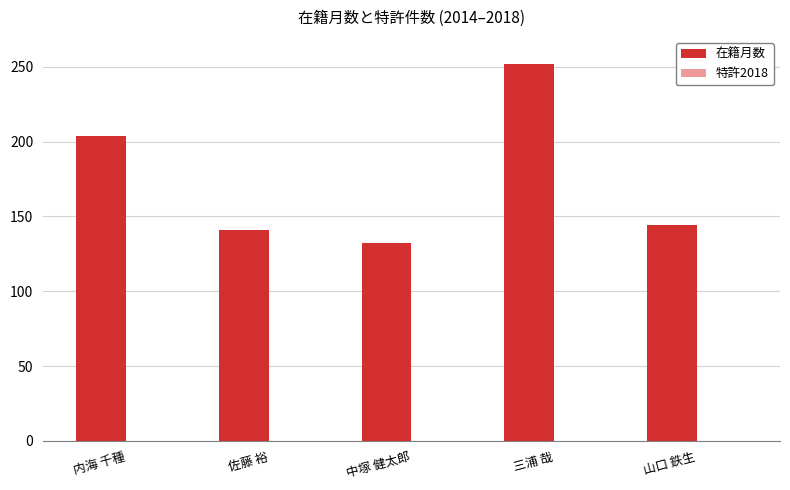

What is the ratio of the value at 佐藤 裕 to the value at 三浦 哉?

0.6